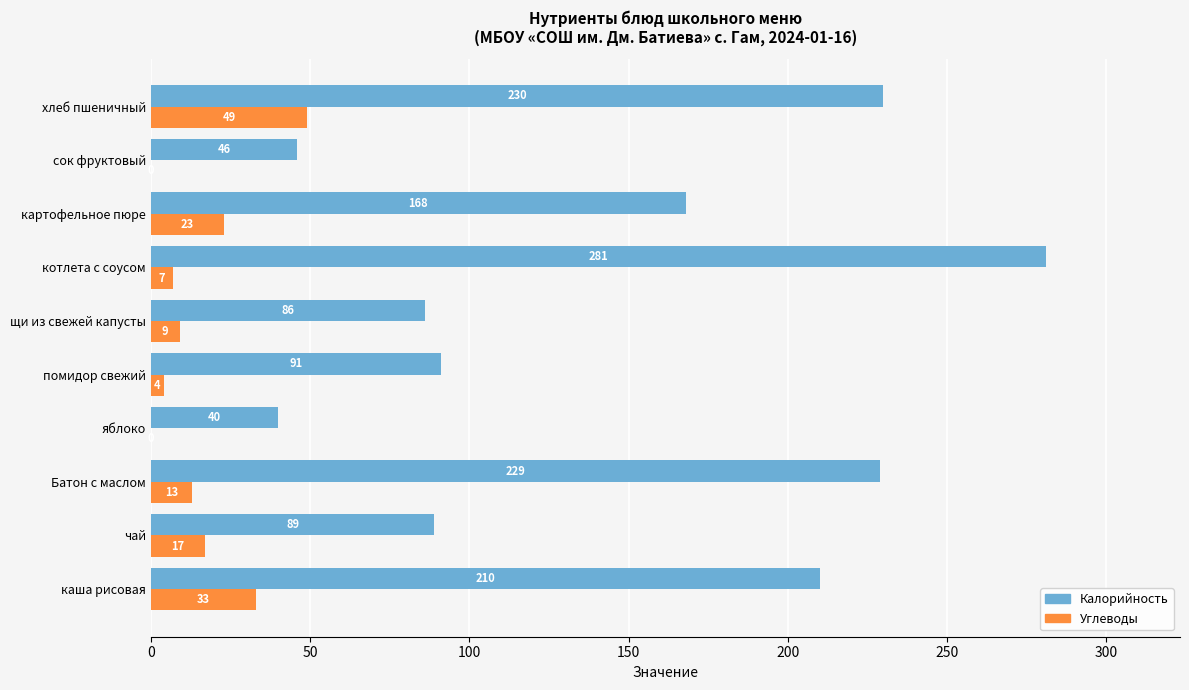

Which series has the largest total across all categories?

Калорийность